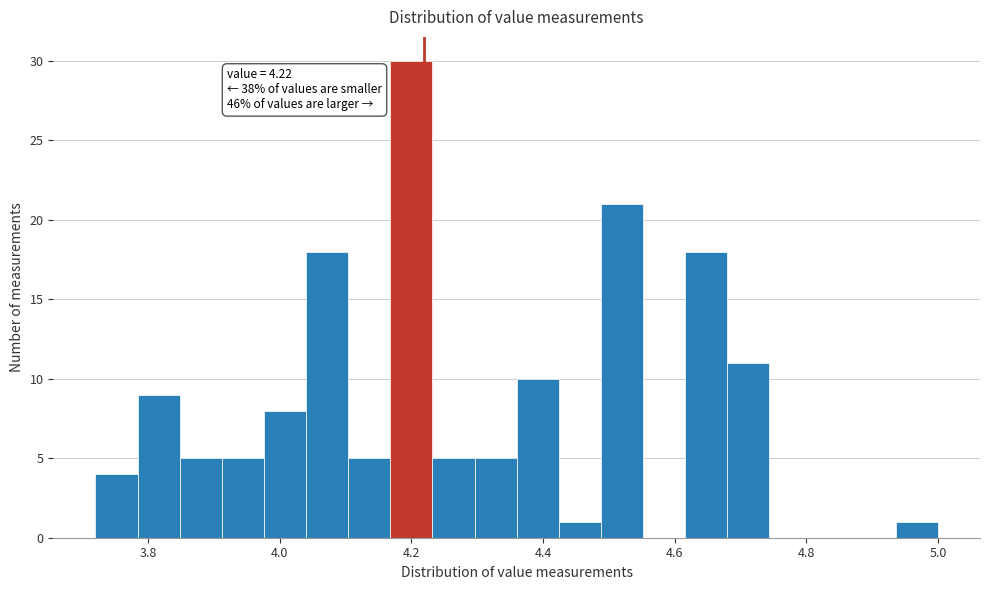

Read against the x-axis, roughly where is the centre of the tallest bar?

4.20